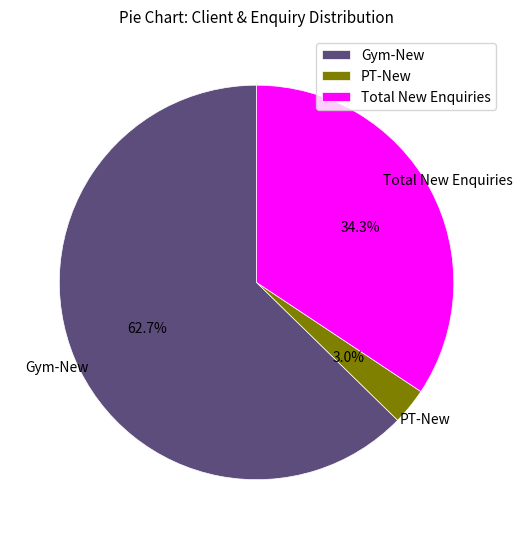

To the nearest percent, what percentage of the pie is PT-New?

3%